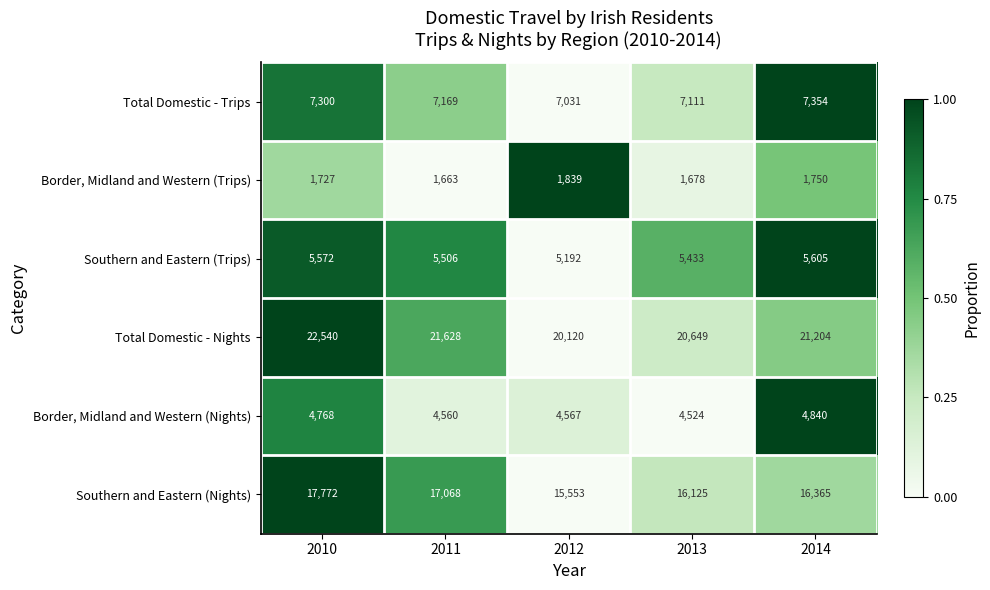

At 2010, list the series in order from largest to smallest.

Total Domestic - Nights, Southern and Eastern (Nights), Total Domestic - Trips, Southern and Eastern (Trips), Border, Midland and Western (Nights), Border, Midland and Western (Trips)